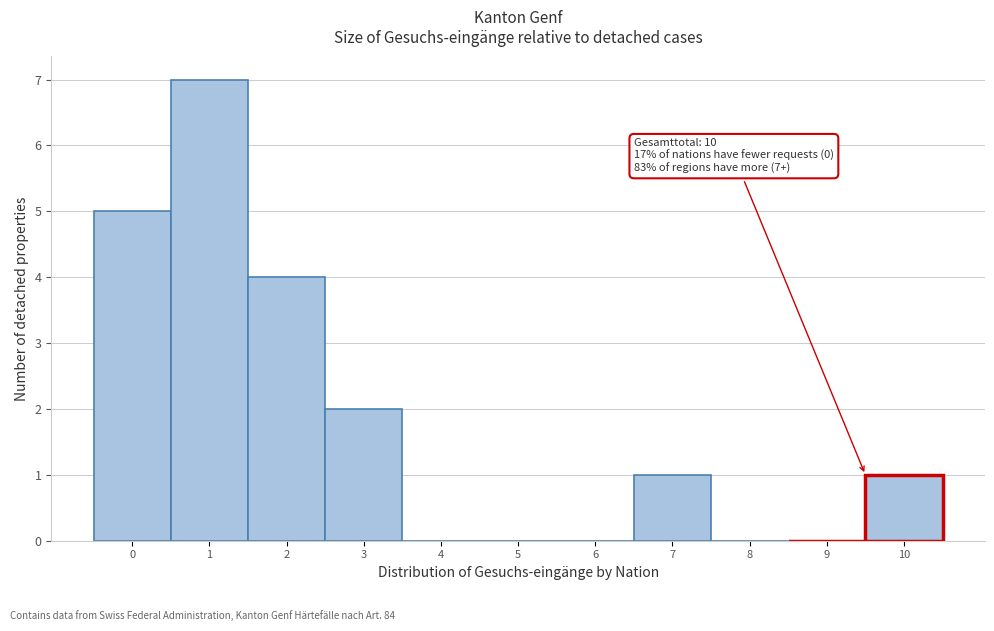

Reading left to right, extract all data points from this chart.

0=5	1=7	2=4	3=2	4=0	5=0	6=0	7=1	8=0	9=0	10=1